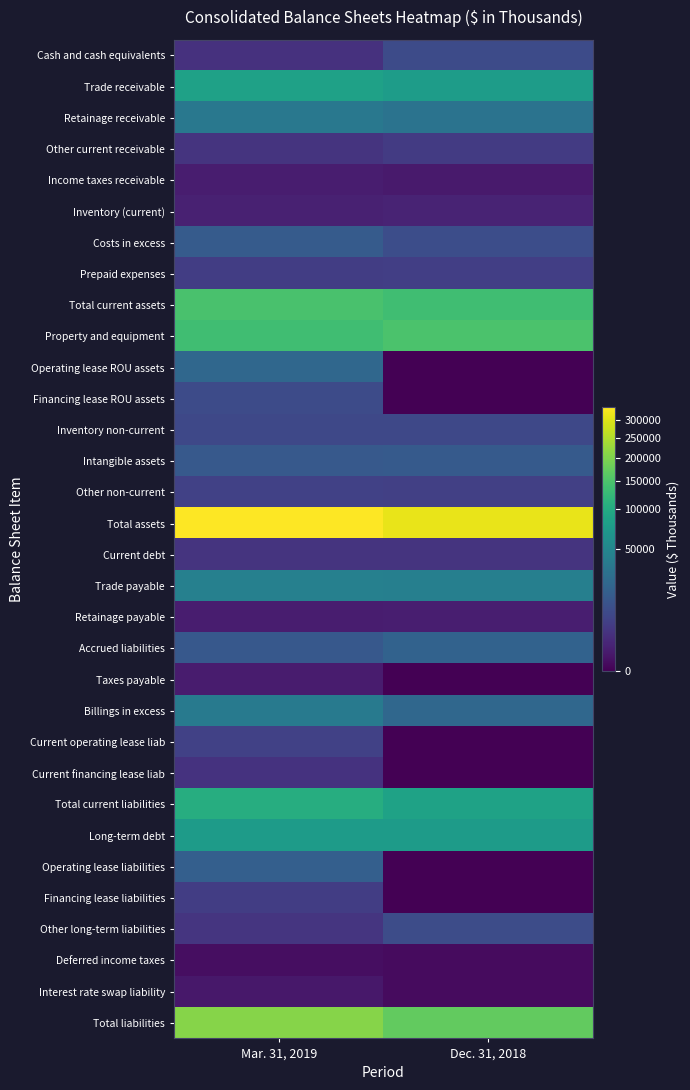

Reading left to right, what are all the values shown in this chart?

Cash and cash equivalents: Mar. 31, 2019=2625	Dec. 31, 2018=8684
Trade receivable: Mar. 31, 2019=84482	Dec. 31, 2018=77641
Retainage receivable: Mar. 31, 2019=34382	Dec. 31, 2018=30734
Other current receivable: Mar. 31, 2019=3064	Dec. 31, 2018=4257
Income taxes receivable: Mar. 31, 2019=600	Dec. 31, 2018=467
Inventory (current): Mar. 31, 2019=910	Dec. 31, 2018=1056
Costs in excess: Mar. 31, 2019=15133	Dec. 31, 2018=9217
Prepaid expenses: Mar. 31, 2019=4853	Dec. 31, 2018=5000
Total current assets: Mar. 31, 2019=146049	Dec. 31, 2018=137056
Property and equipment: Mar. 31, 2019=136841	Dec. 31, 2018=148003
Operating lease ROU assets: Mar. 31, 2019=22002	Dec. 31, 2018=0
Financing lease ROU assets: Mar. 31, 2019=8618	Dec. 31, 2018=0
Inventory non-current: Mar. 31, 2019=7534	Dec. 31, 2018=7598
Intangible assets: Mar. 31, 2019=14127	Dec. 31, 2018=14787
Other non-current: Mar. 31, 2019=5620	Dec. 31, 2018=5426
Total assets: Mar. 31, 2019=340791	Dec. 31, 2018=312870
Current debt: Mar. 31, 2019=2950	Dec. 31, 2018=2946
Trade payable: Mar. 31, 2019=42611	Dec. 31, 2018=42023
Retainage payable: Mar. 31, 2019=622	Dec. 31, 2018=736
Accrued liabilities: Mar. 31, 2019=13631	Dec. 31, 2018=18840
Taxes payable: Mar. 31, 2019=533	Dec. 31, 2018=0
Billings in excess: Mar. 31, 2019=35865	Dec. 31, 2018=21761
Current operating lease liab: Mar. 31, 2019=5595	Dec. 31, 2018=0
Current financing lease liab: Mar. 31, 2019=2875	Dec. 31, 2018=0
Total current liabilities: Mar. 31, 2019=104682	Dec. 31, 2018=86306
Long-term debt: Mar. 31, 2019=76492	Dec. 31, 2018=76119
Operating lease liabilities: Mar. 31, 2019=17109	Dec. 31, 2018=0
Financing lease liabilities: Mar. 31, 2019=4862	Dec. 31, 2018=0
Other long-term liabilities: Mar. 31, 2019=3151	Dec. 31, 2018=8759
Deferred income taxes: Mar. 31, 2019=83	Dec. 31, 2018=49
Interest rate swap liability: Mar. 31, 2019=336	Dec. 31, 2018=52
Total liabilities: Mar. 31, 2019=206715	Dec. 31, 2018=171285